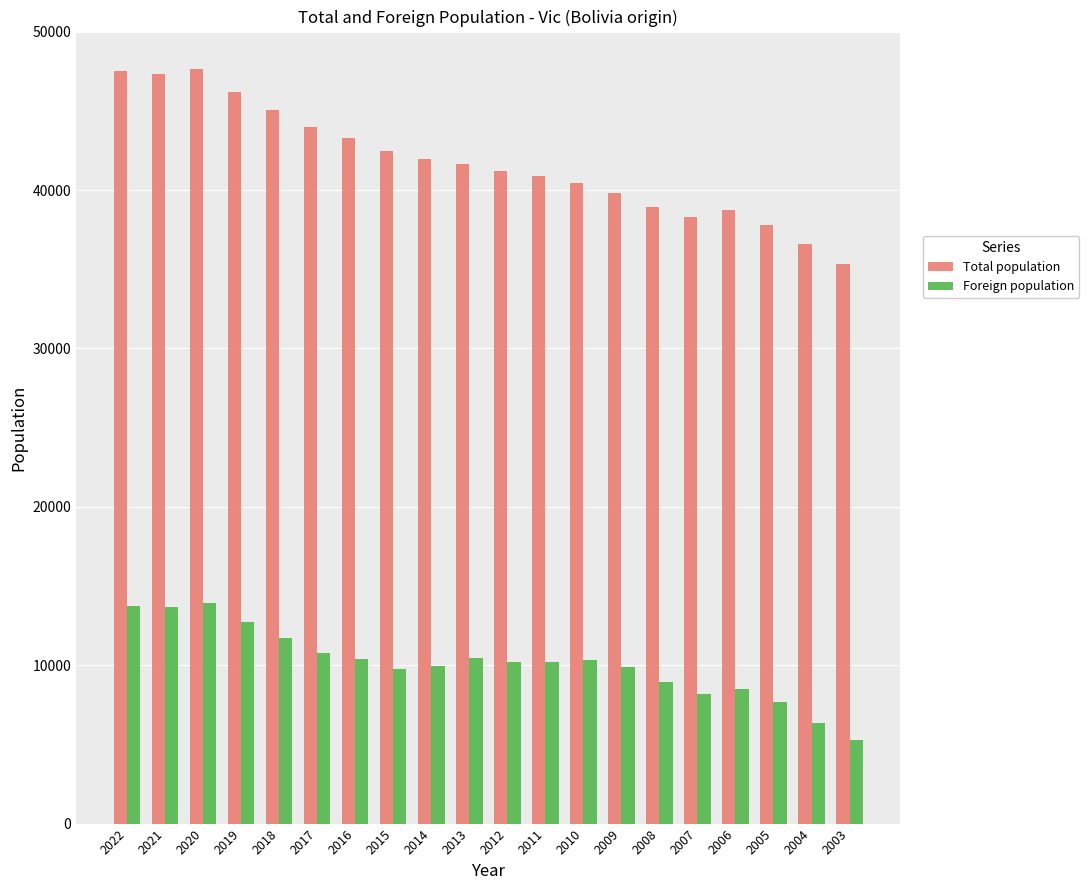

Which series has the largest total across all categories?

Total population